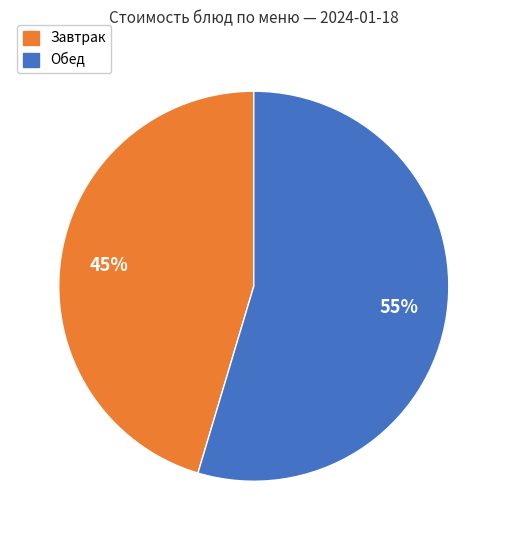

Is it true that Обед is 62% of the pie?

False